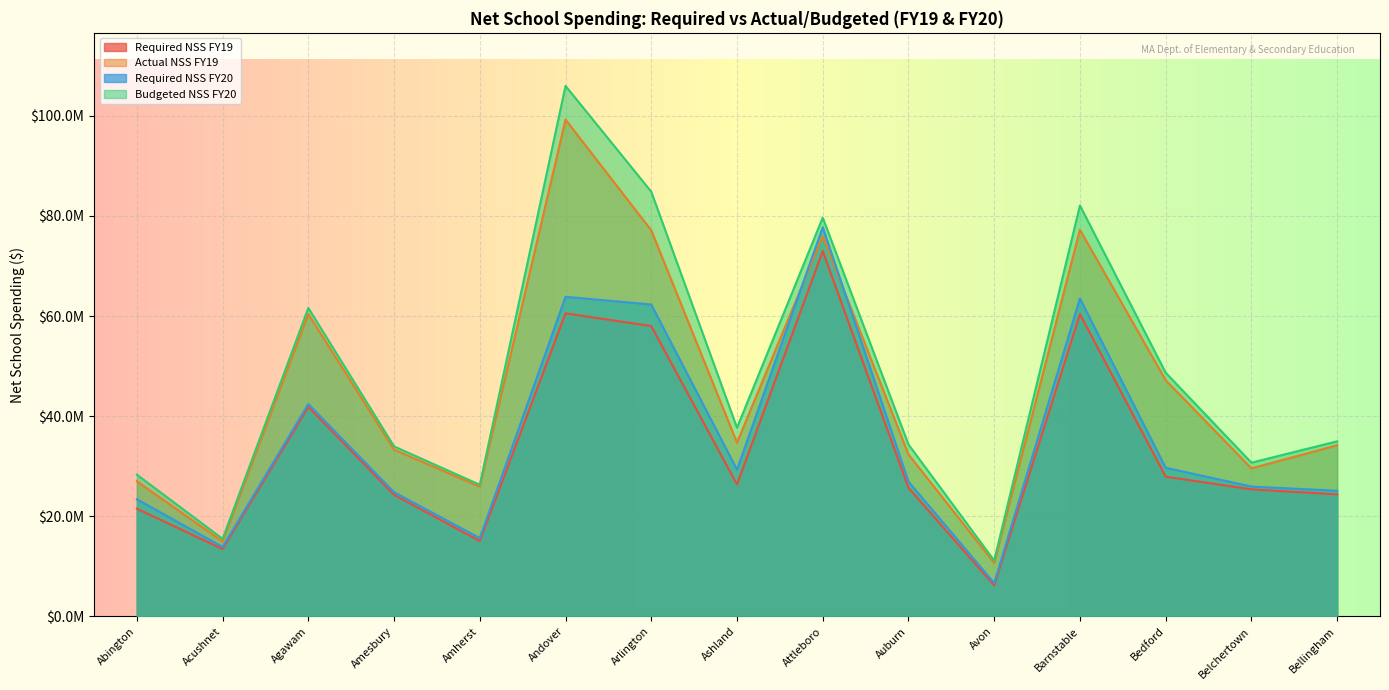

List the series in order of their peak value, lowest first.

Required NSS FY19, Required NSS FY20, Actual NSS FY19, Budgeted NSS FY20